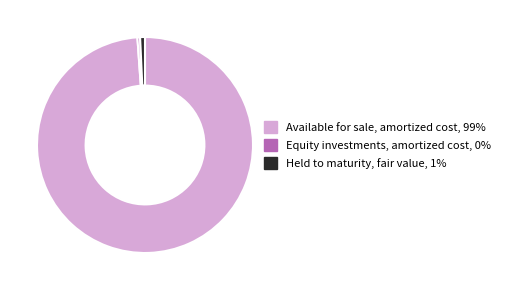

Is the sum of Available for sale, amortized cost and Equity investments, amortized cost greater than half?

Yes